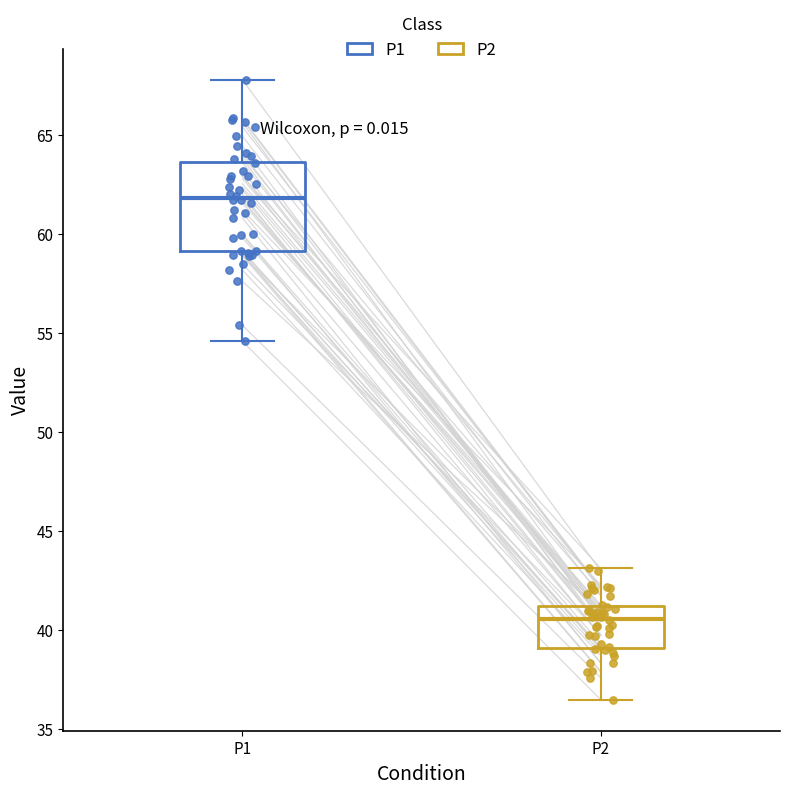

Which box has the lowest median line?

P2